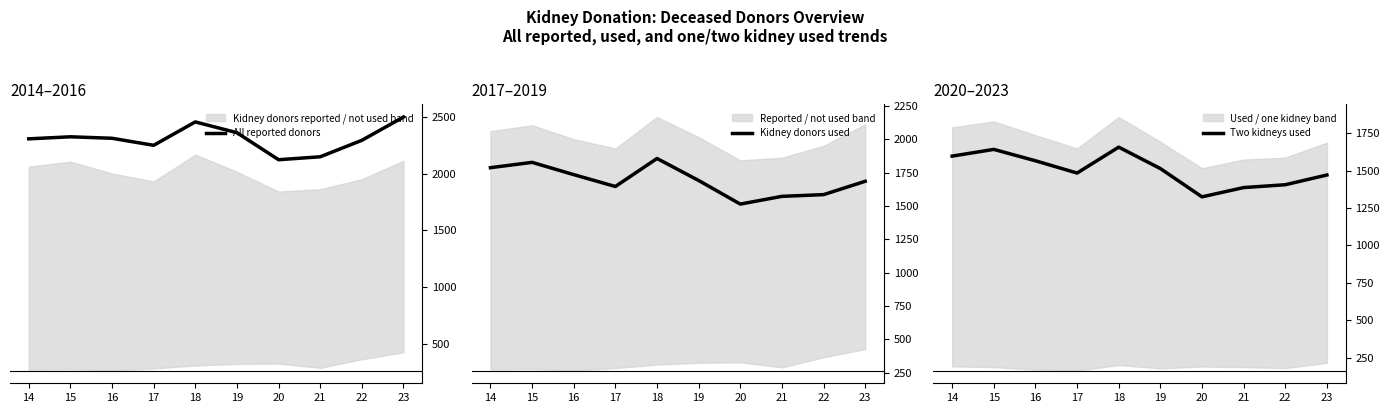

How many values in the Two kidneys used series are below 1513?

5